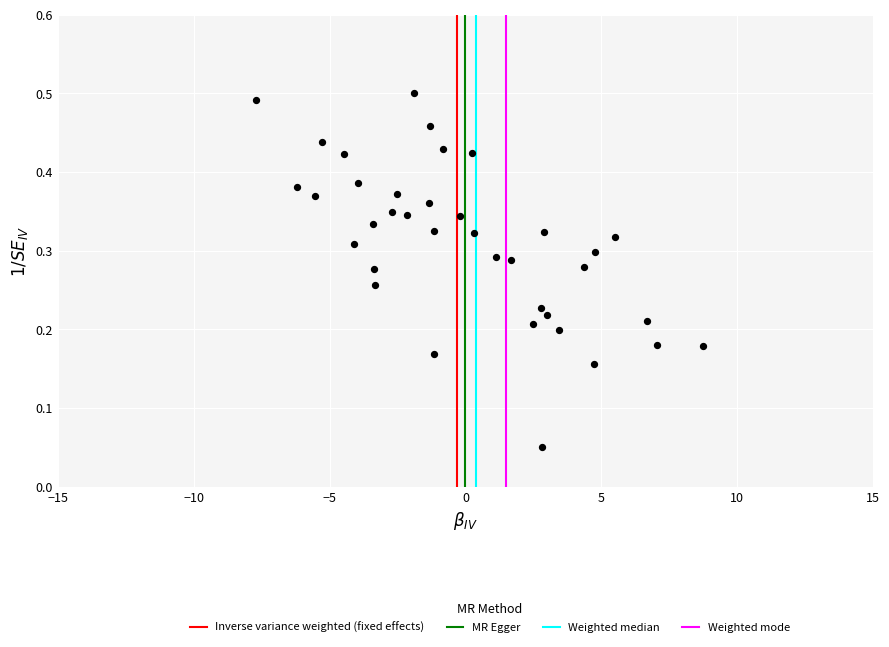

What is the range of X values (max minus min)?

16.5